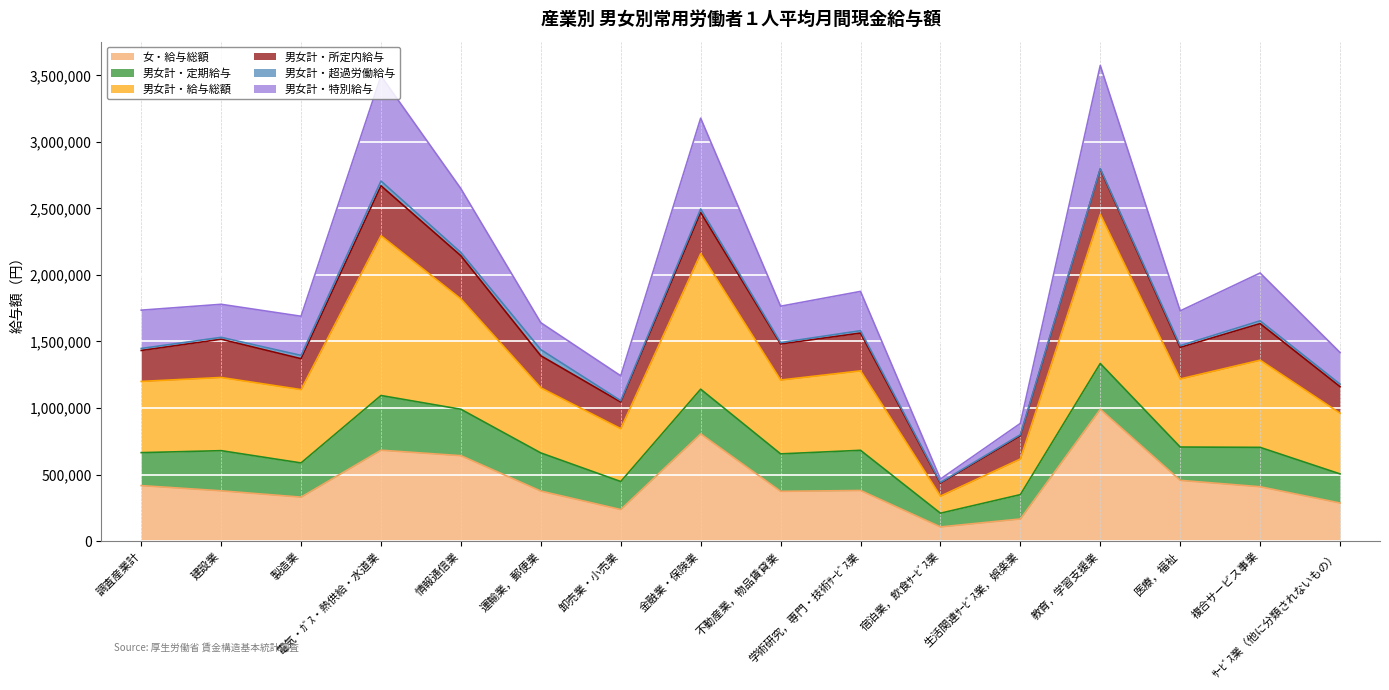

True or false: 男女計・給与総額 and 男女計・特別給与 cross at least once.

False